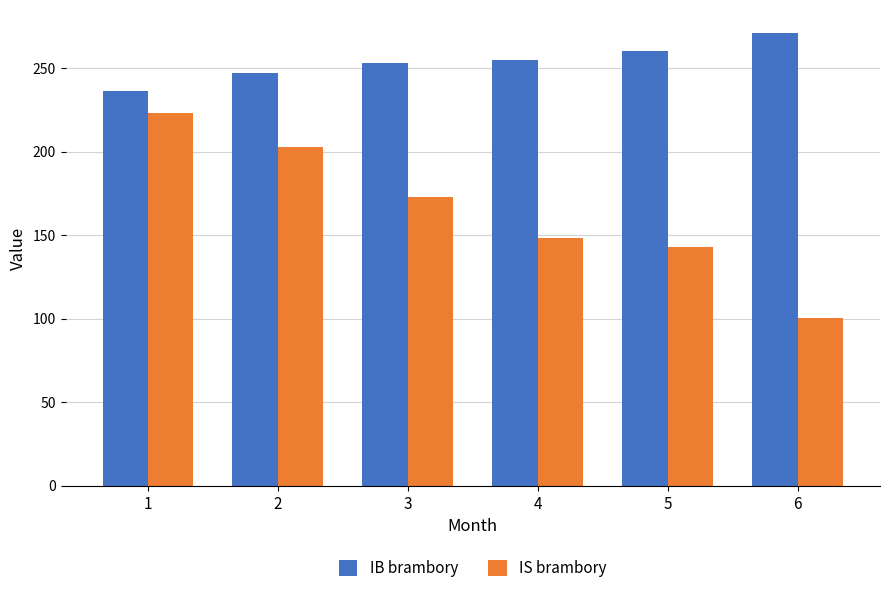

What is the sum of all IB brambory values?

1522.8